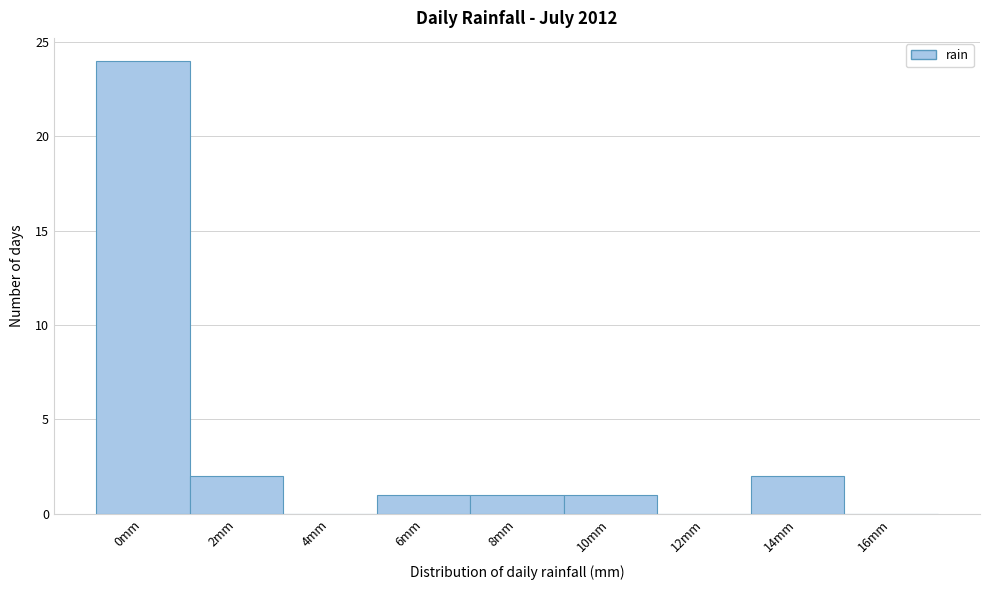

Reading left to right, list all the values displayed in this chart.

0mm=24	2mm=2	4mm=0	6mm=1	8mm=1	10mm=1	12mm=0	14mm=2	16mm=0